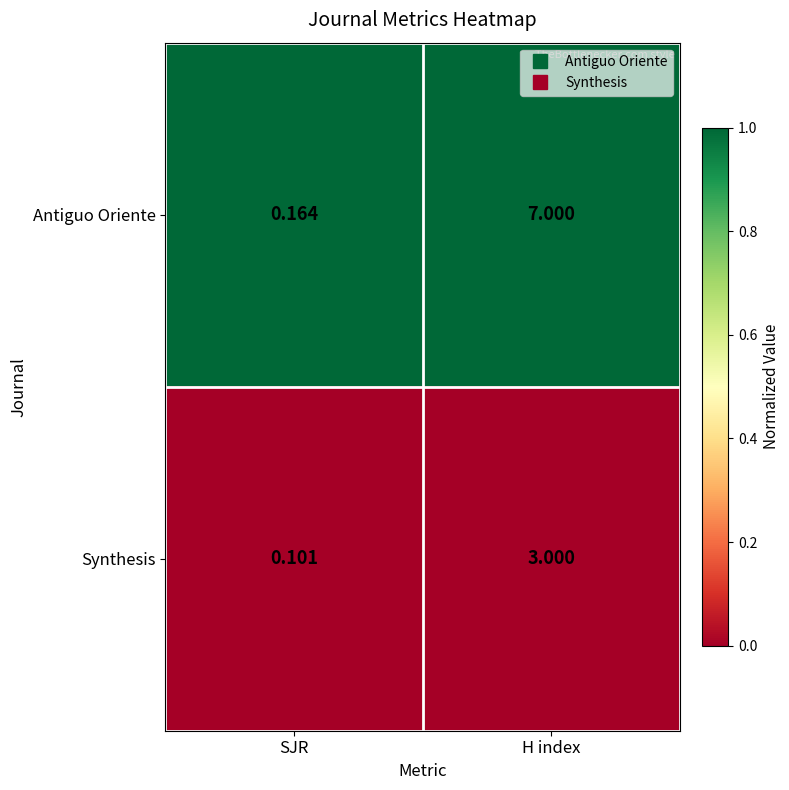

At which category is the sum across all series the highest?

H index